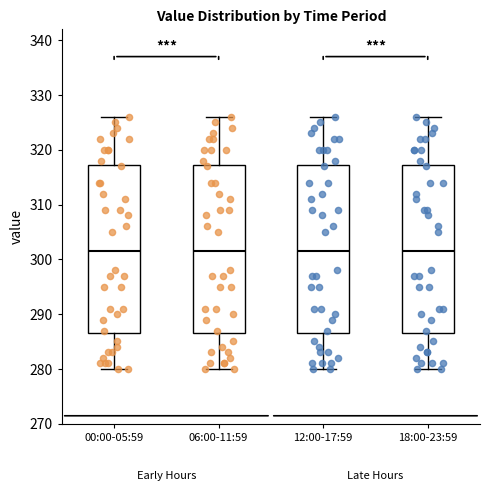

Reading left to right, read every box against the y-axis: the position of its median line, the range the box covers, and the ends of its whiskers. The values are not printed on the chart, so give them approximately, as read against the axis.

00:00-05:59: median 302, box 287 to 317, whiskers 280 to 326
06:00-11:59: median 302, box 287 to 317, whiskers 280 to 326
12:00-17:59: median 302, box 287 to 317, whiskers 280 to 326
18:00-23:59: median 302, box 287 to 317, whiskers 280 to 326